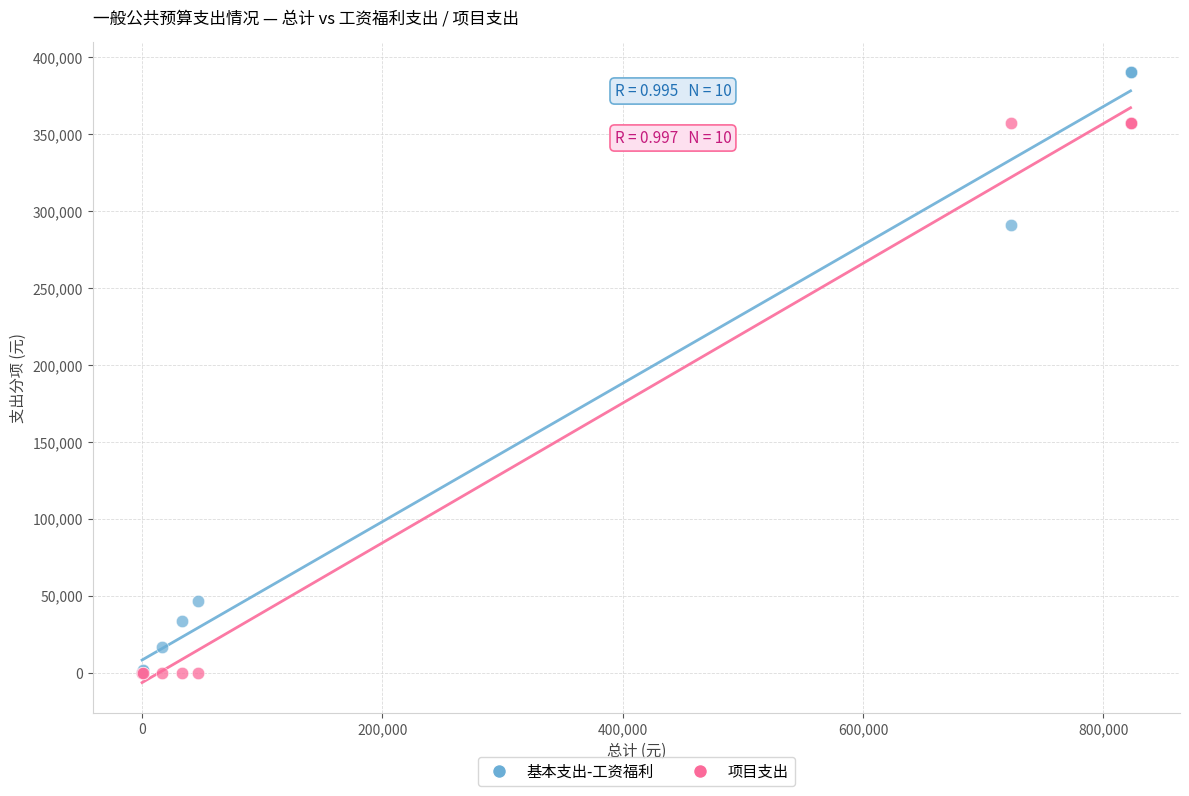

Across all series, what Y value is closest to 194975?

290496